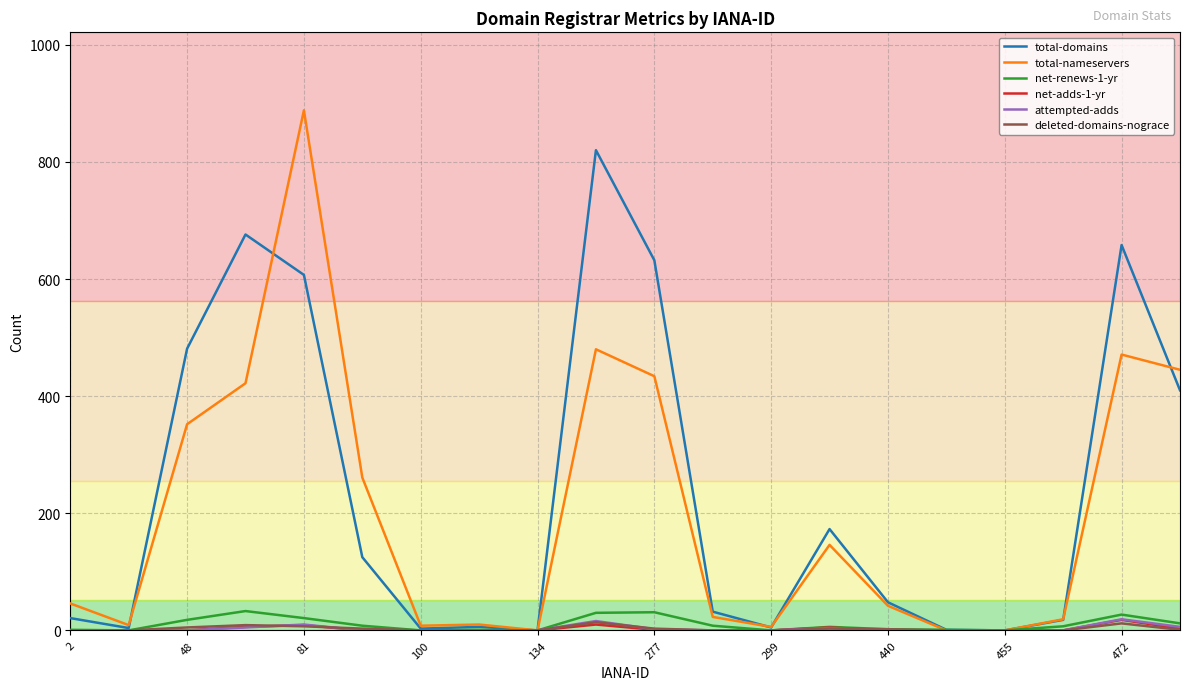

What is the greatest value displayed?

888